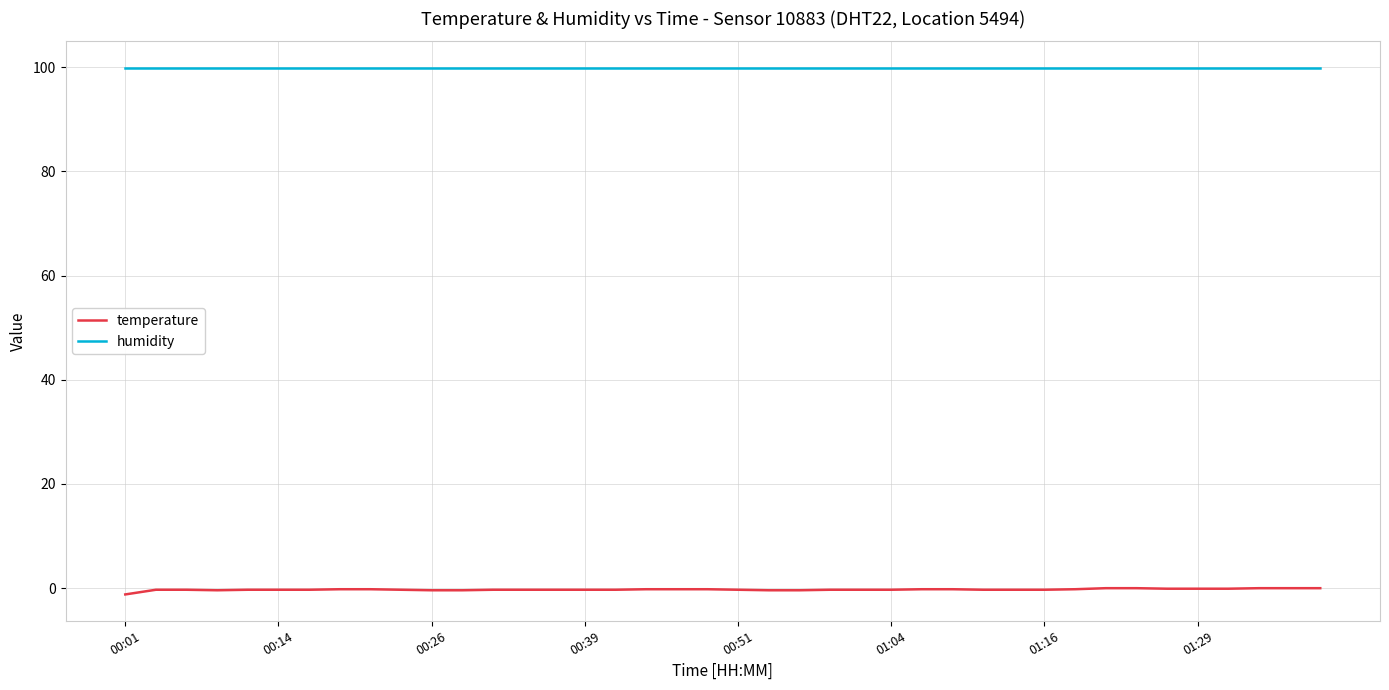

True or false: temperature and humidity cross at least once.

False